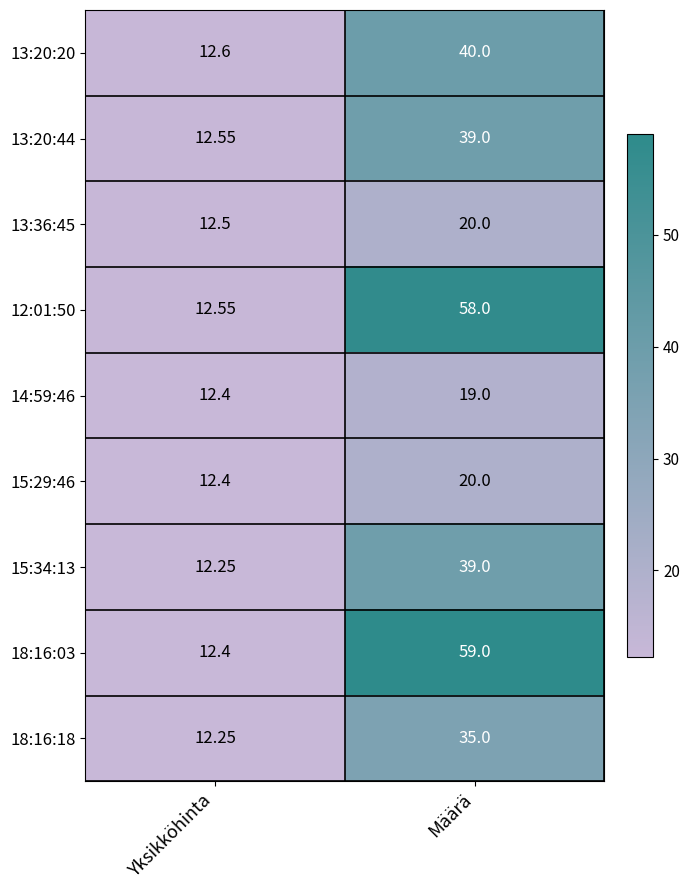

What is the difference between the highest and lowest values at Määrä?

40.0